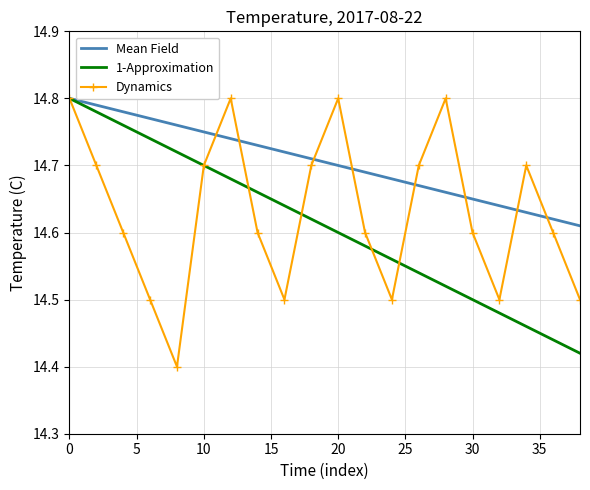

List the series in order of their overall mean, lowest first.

1-Approximation, Dynamics, Mean Field